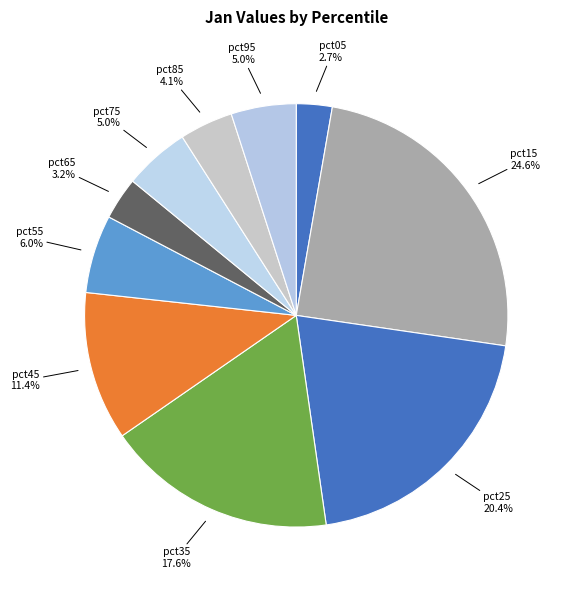

How many segments does this pie chart have?

10